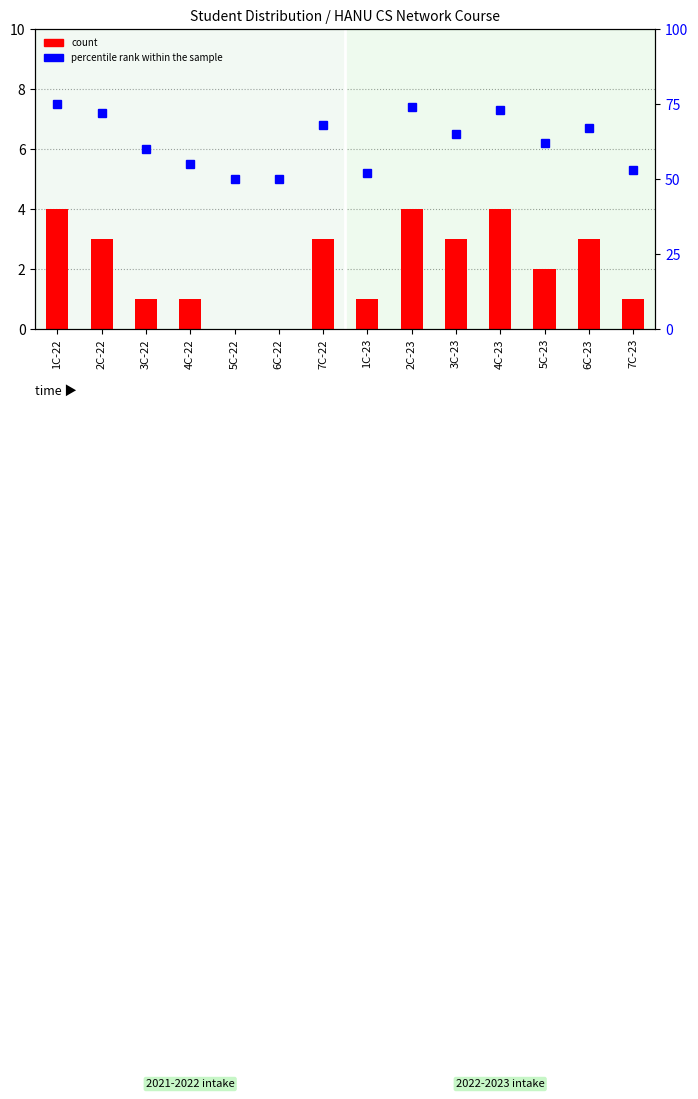

Which category has the lowest value in the count series?

5C-22